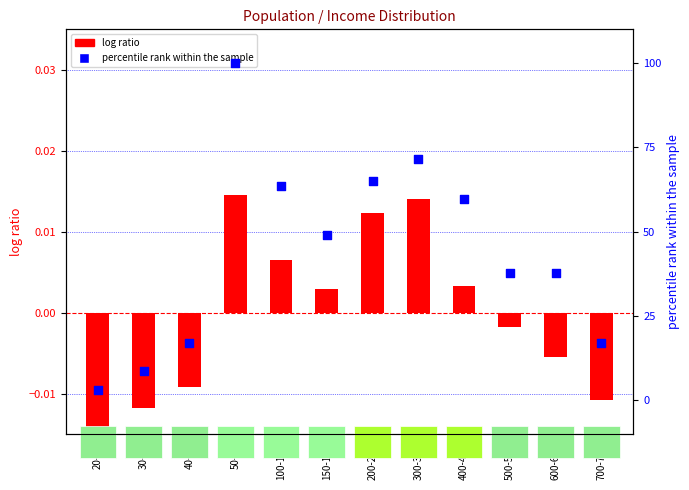

What are all the series names shown in the legend?

log ratio, percentile rank within the sample